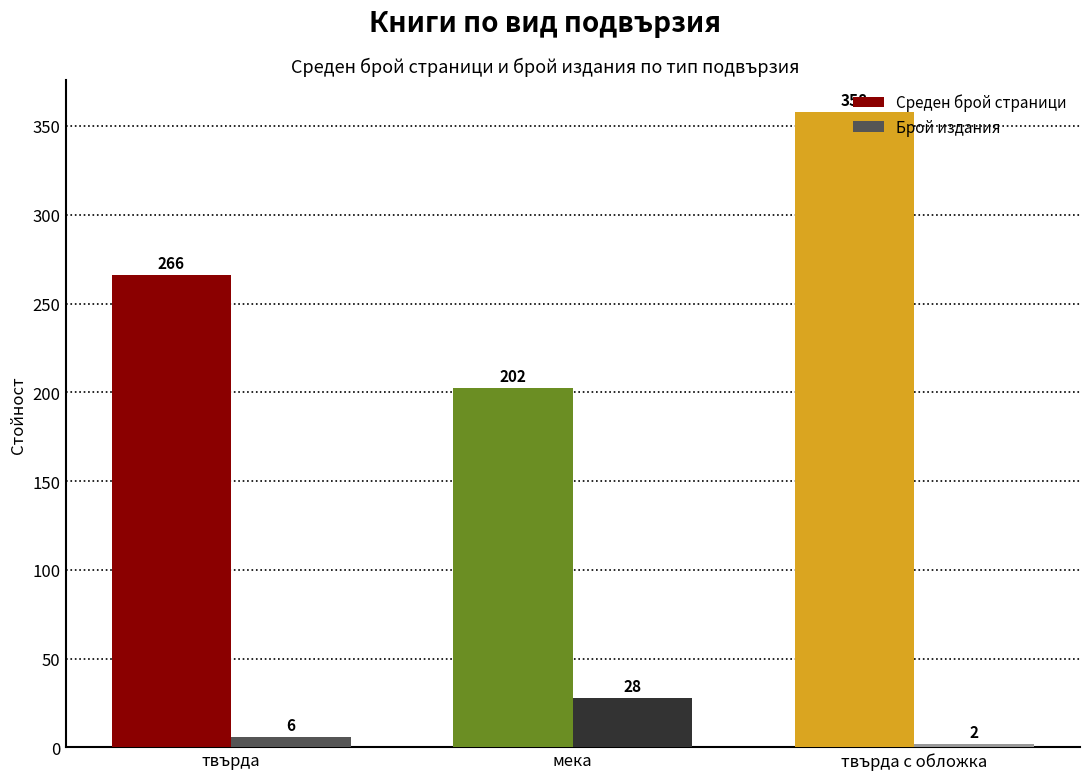

Which label corresponds to the smallest value in the chart?

твърда с обложка